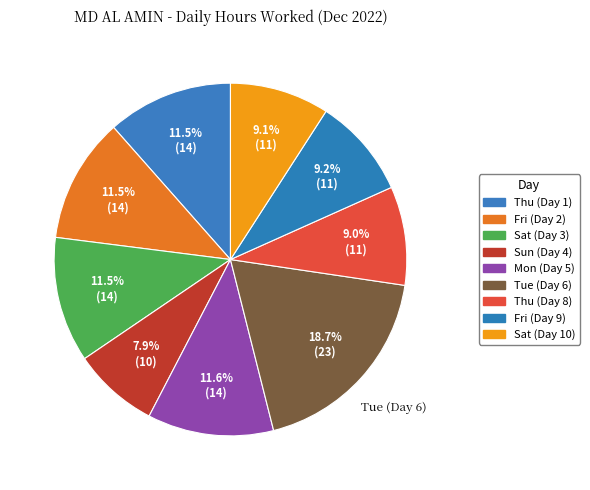

How many slices are in this pie chart?

9